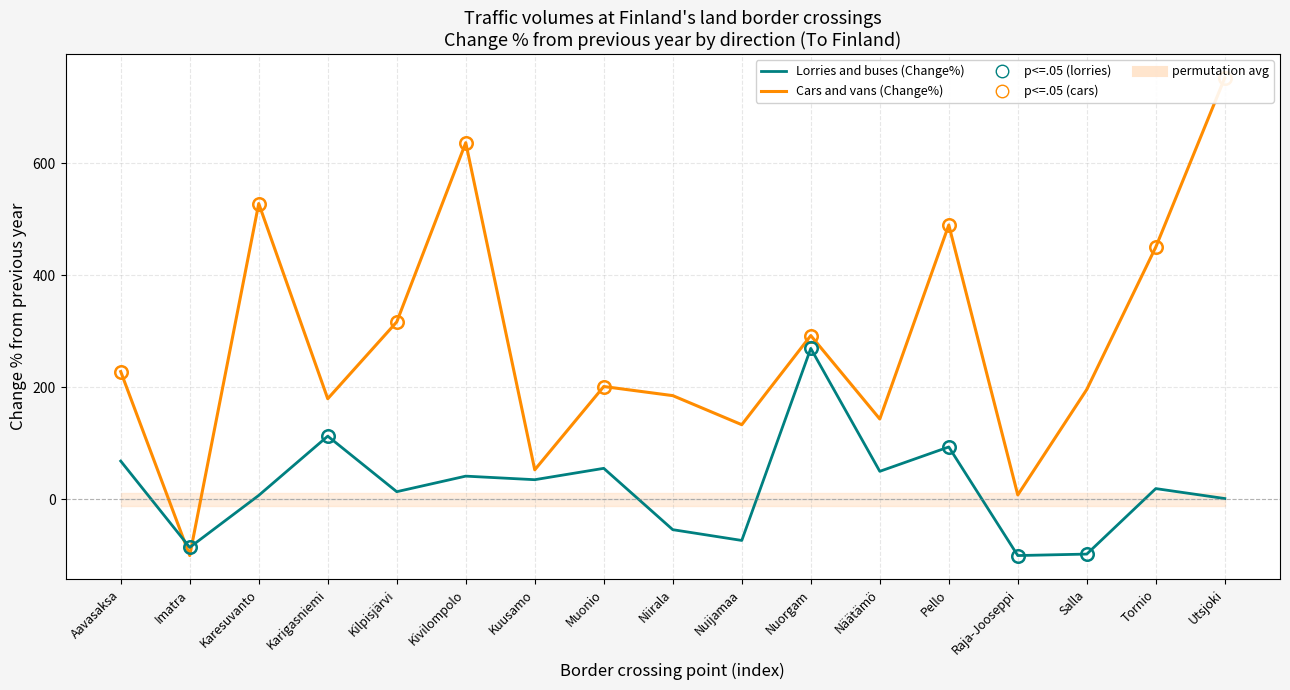

Which series ends up on top after the final intersection of Cars and vans (Change%) and permutation avg (mean)?

Cars and vans (Change%)